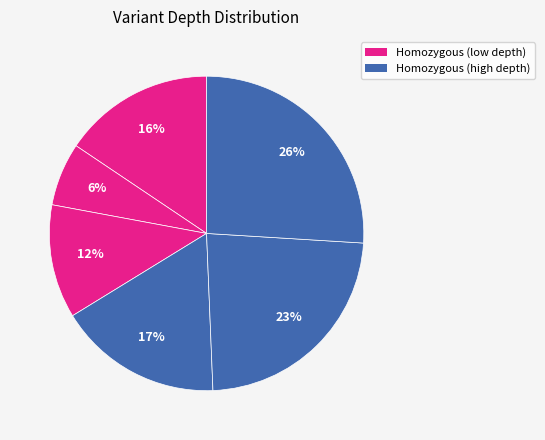

How many segments does this pie chart have?

6